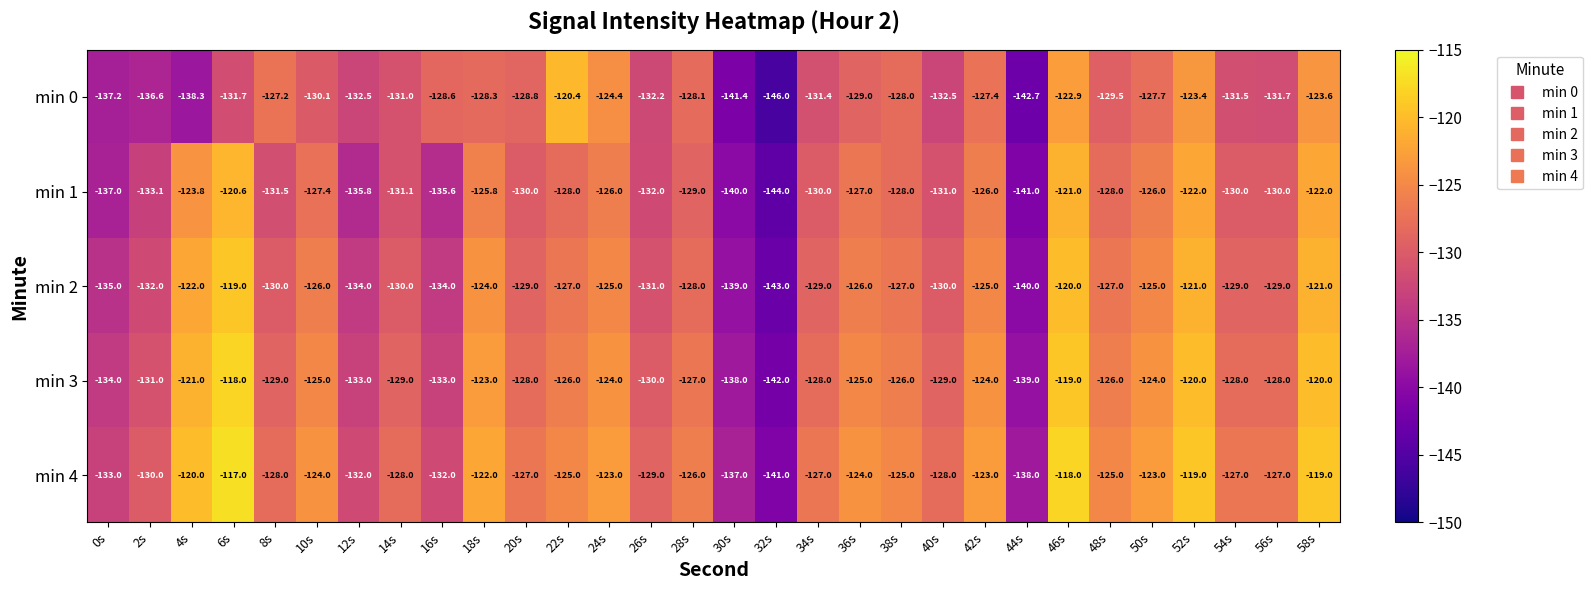

The min 1 series shows -207.8 at 48s. True or false?

False